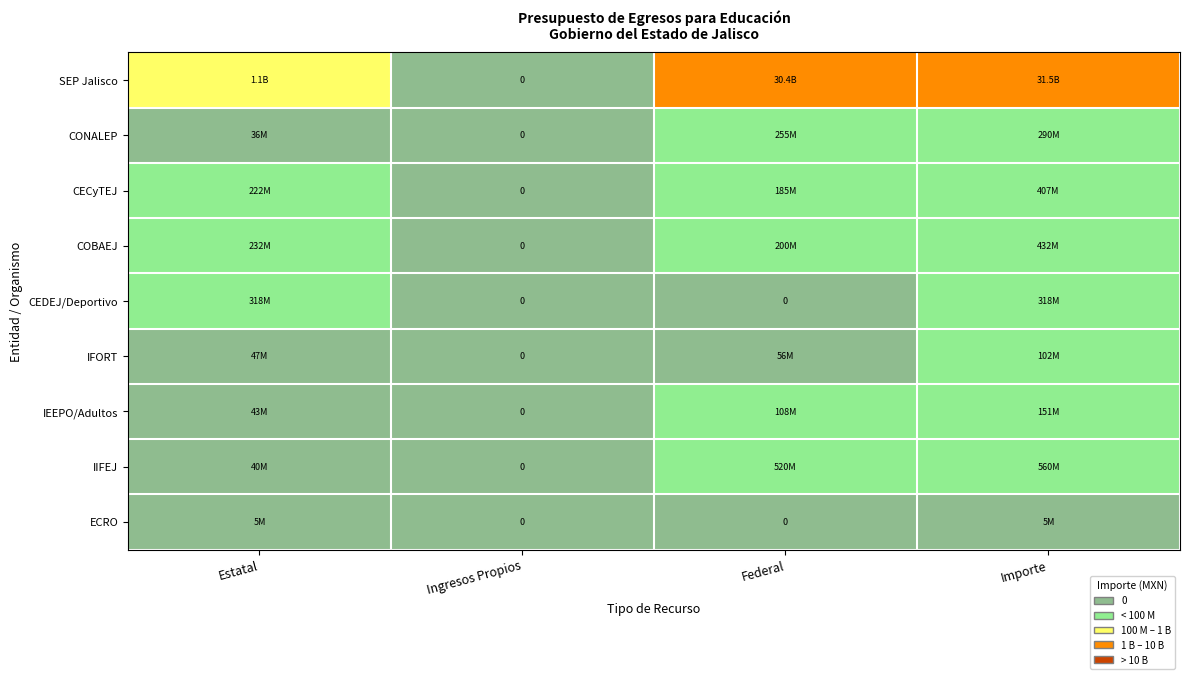

How many values in IFORT are above zero?

3